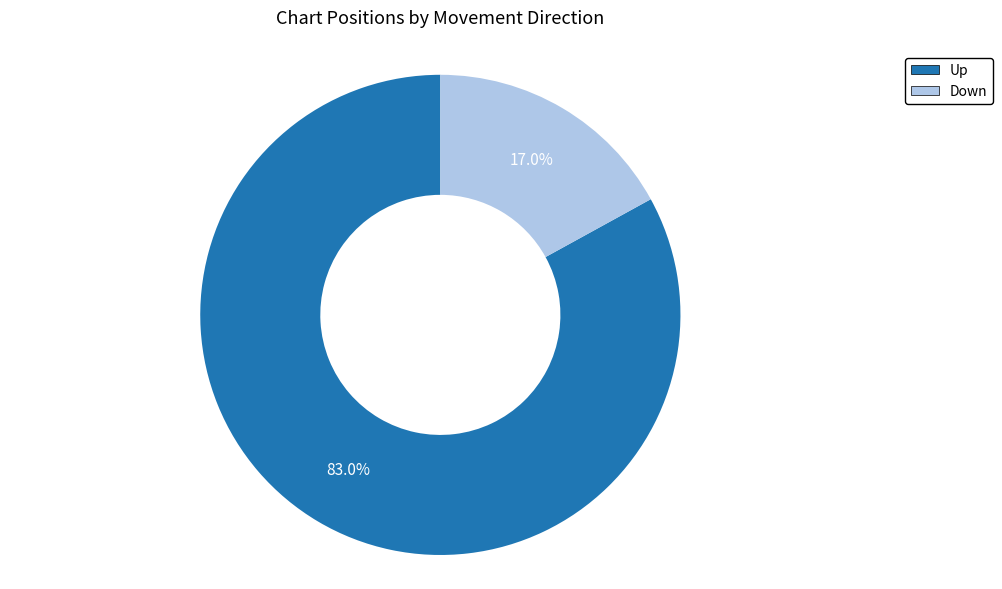

To the nearest percent, what is the average slice percentage?

50%